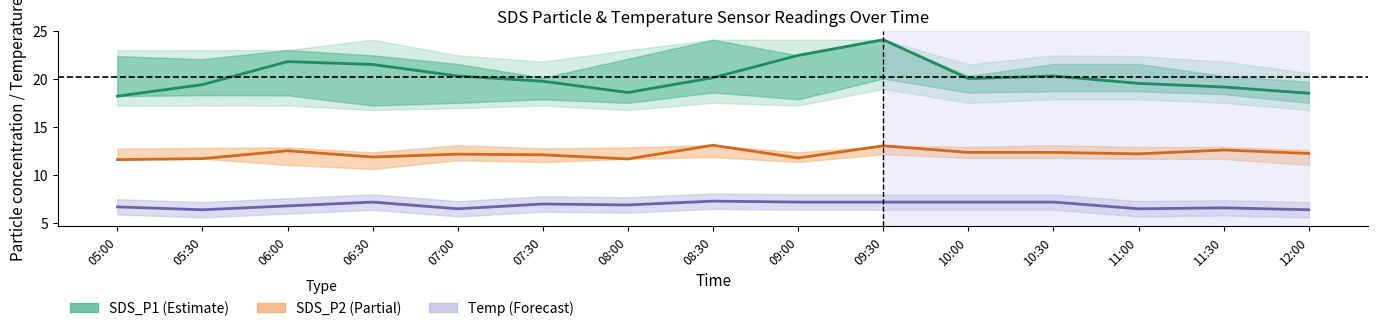

What is the total value across all series at 06:30?

40.6